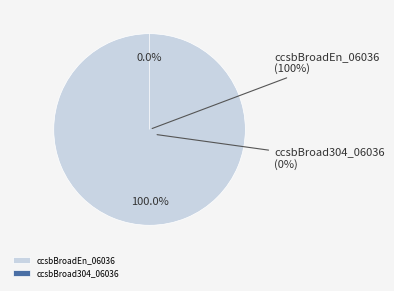

True or false: ccsbBroadEn_06036 accounts for 100% of the total.

True